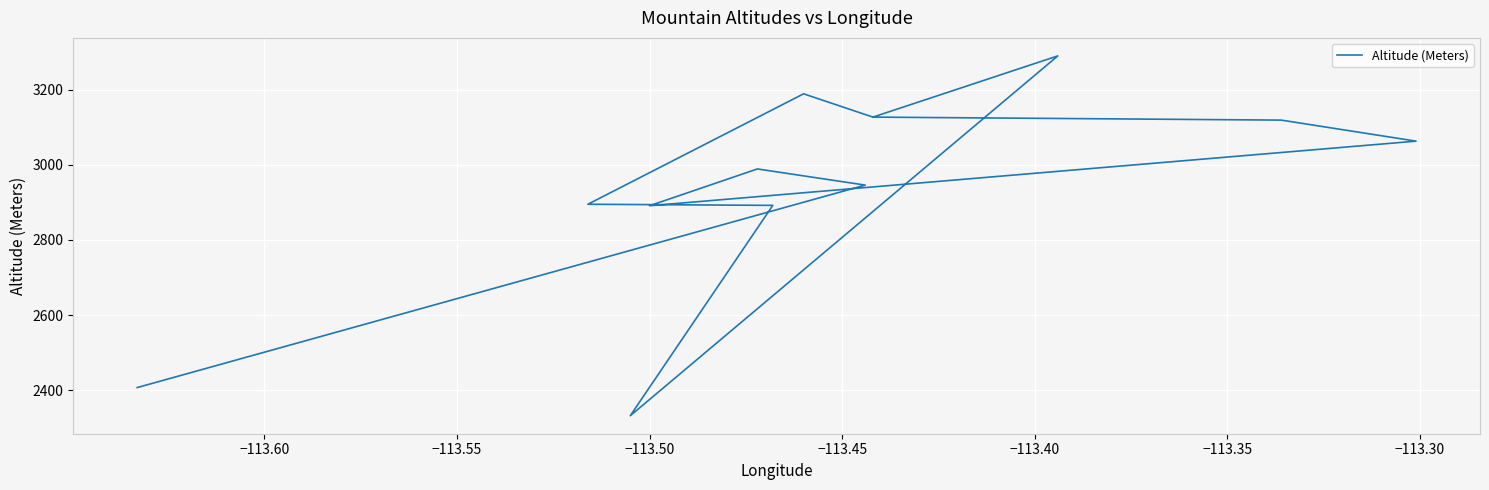

How many data points does each series have?

13